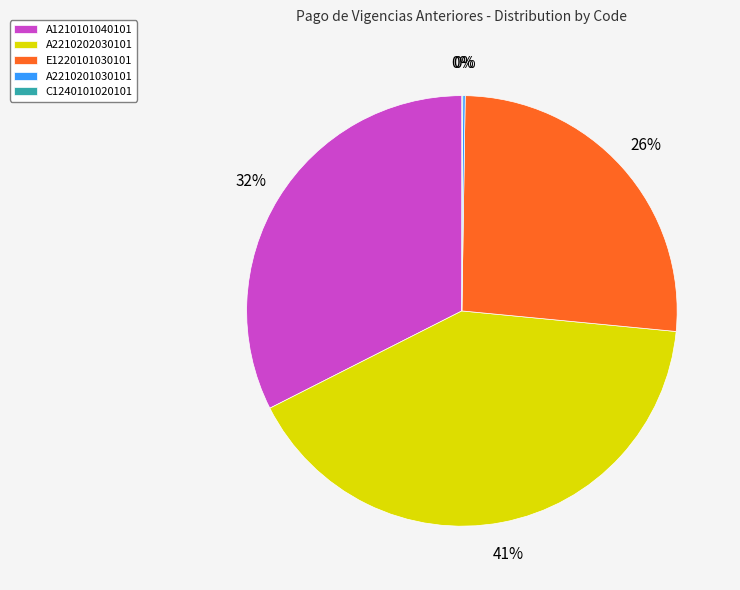

What is the largest slice in the pie chart?

A2210202030101